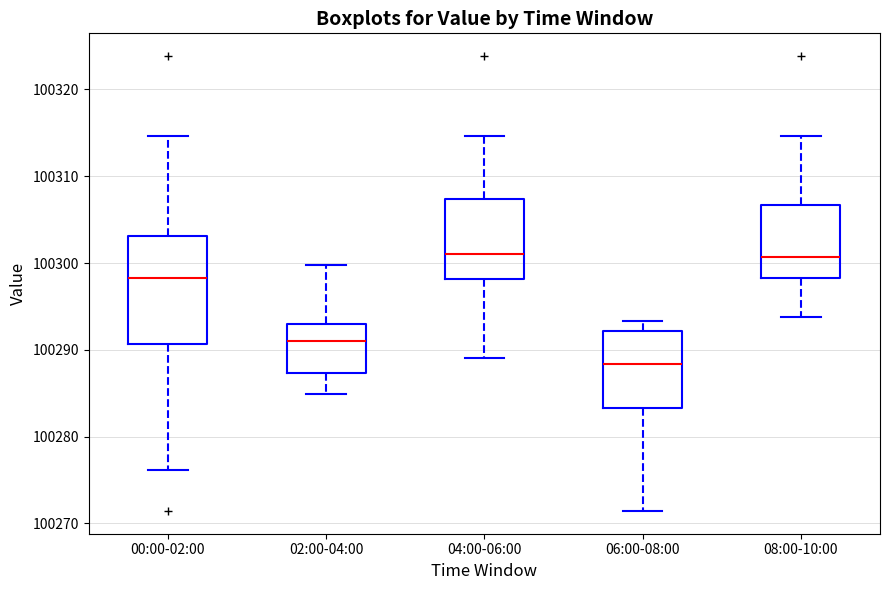

Reading left to right, read every box against the y-axis: the position of its median line, the range the box covers, and the ends of its whiskers. The values are not printed on the chart, so give them approximately, as read against the axis.

00:00-02:00: median 100298, box 100291 to 100303, whiskers 100276 to 100315
02:00-04:00: median 100291, box 100287 to 100293, whiskers 100285 to 100300
04:00-06:00: median 100301, box 100298 to 100307, whiskers 100289 to 100315
06:00-08:00: median 100288, box 100283 to 100292, whiskers 100271 to 100293
08:00-10:00: median 100301, box 100298 to 100307, whiskers 100294 to 100315